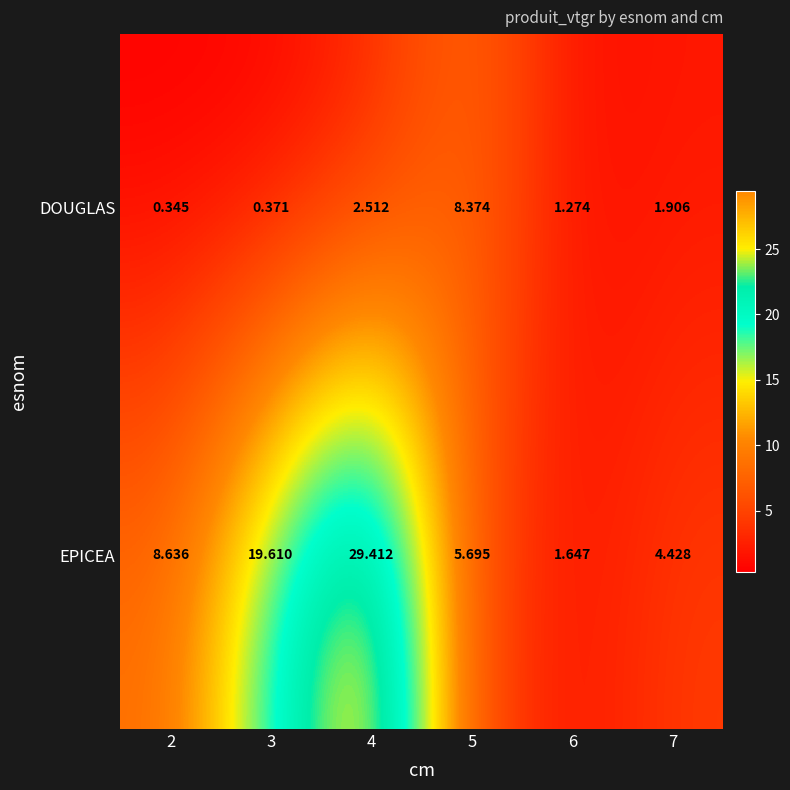

Which series has the largest range (max minus min)?

EPICEA